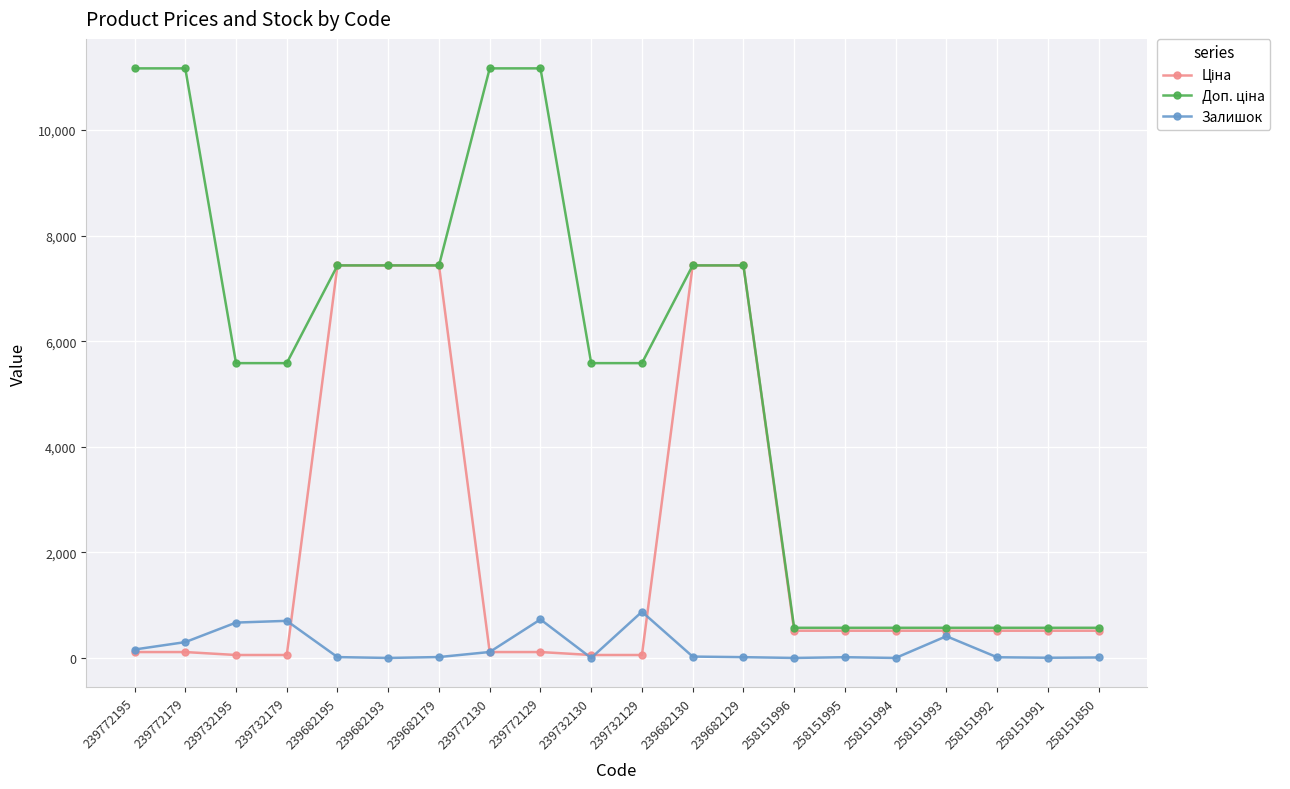

Is this an area chart (filled region under the line)?

No